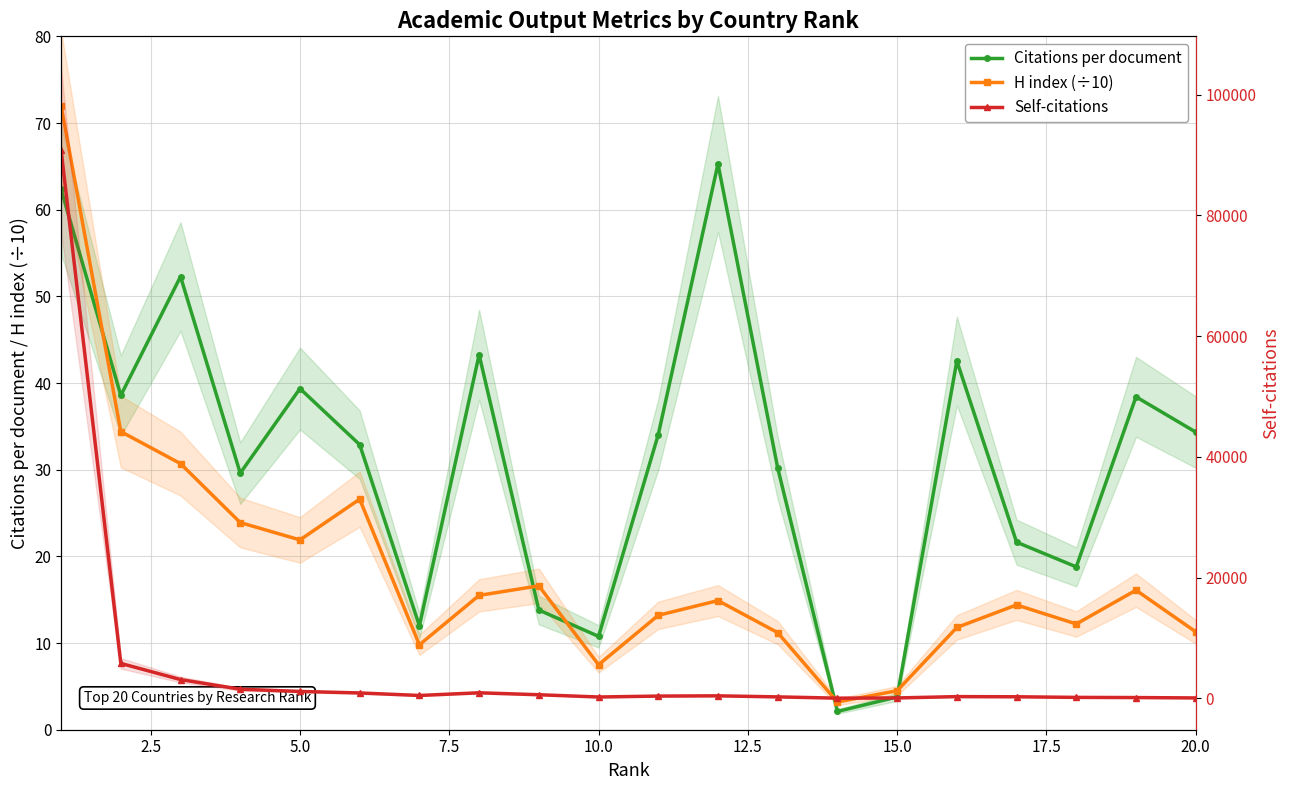

True or false: Self-citations and H index (÷10) cross at least once.

False